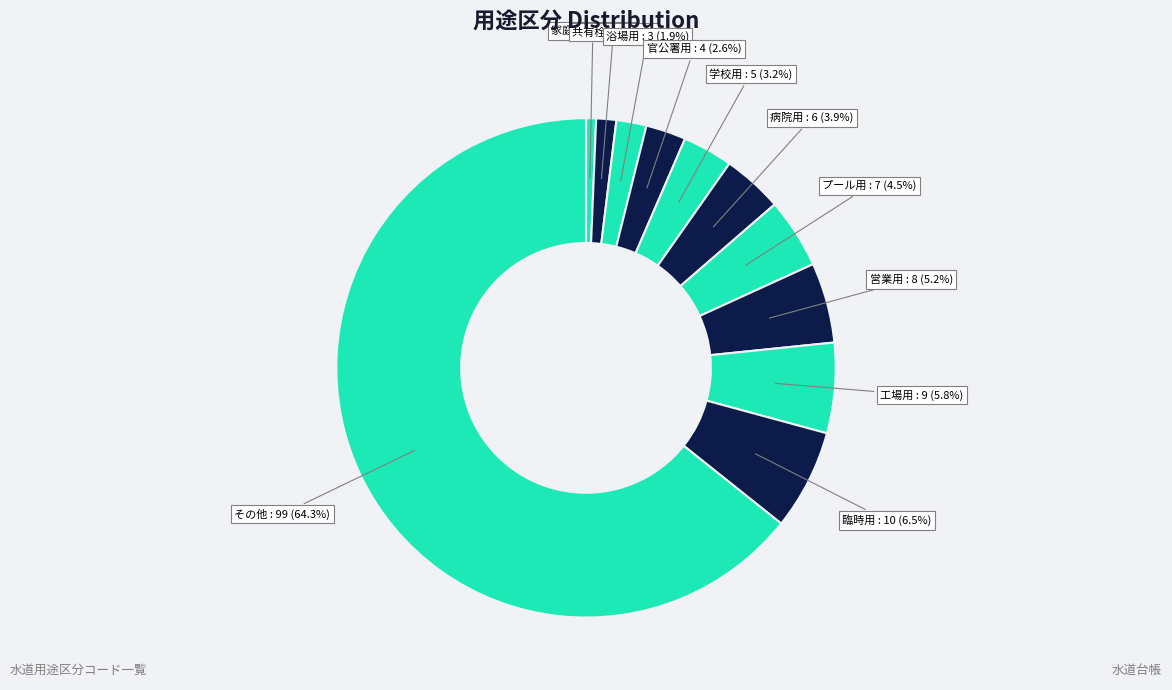

What is the total percentage of 臨時用 and 家庭用?

7.1%